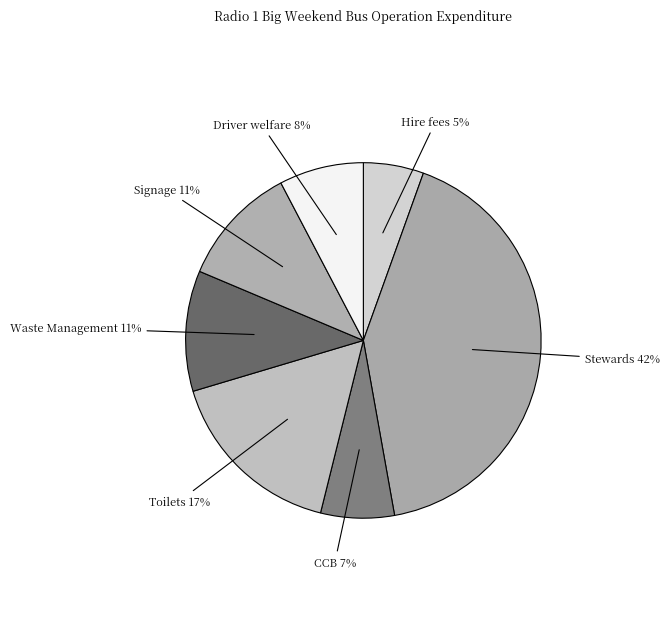

Which category has the smallest portion of the pie?

Hire fees